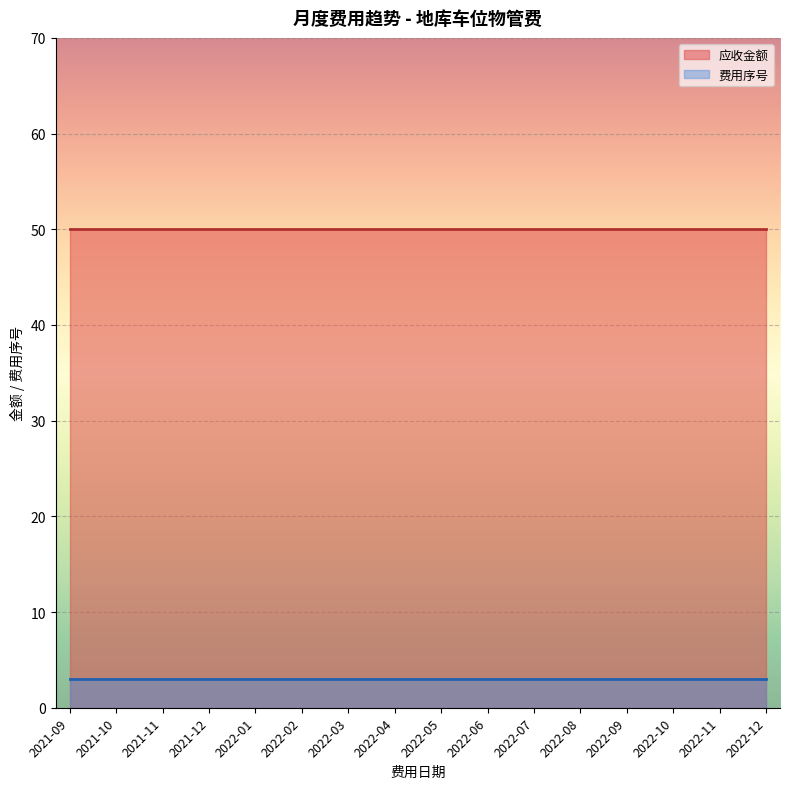

The 费用序号 series shows 3 at 2022-05. True or false?

True